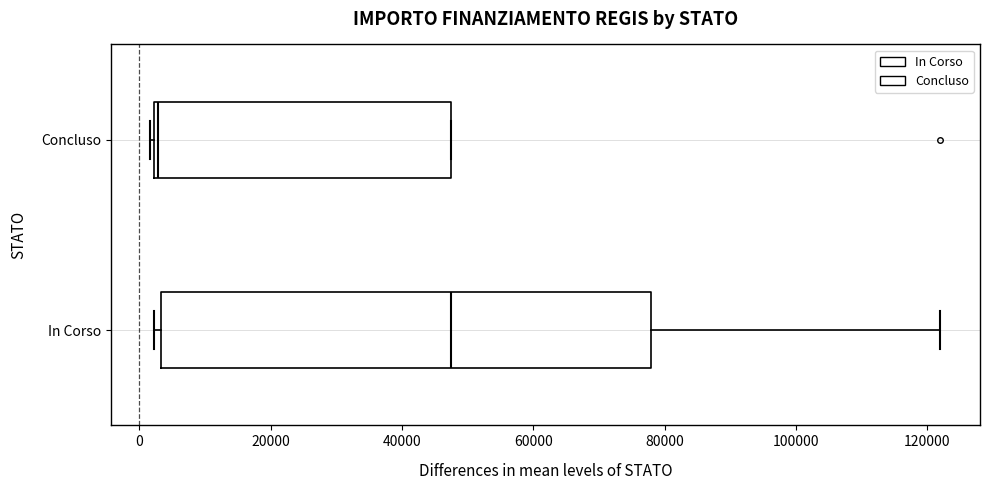

Where is the left edge of the box for In Corso on the x-axis? The values are not printed on the chart, so give them approximately, as read against the axis.

4000